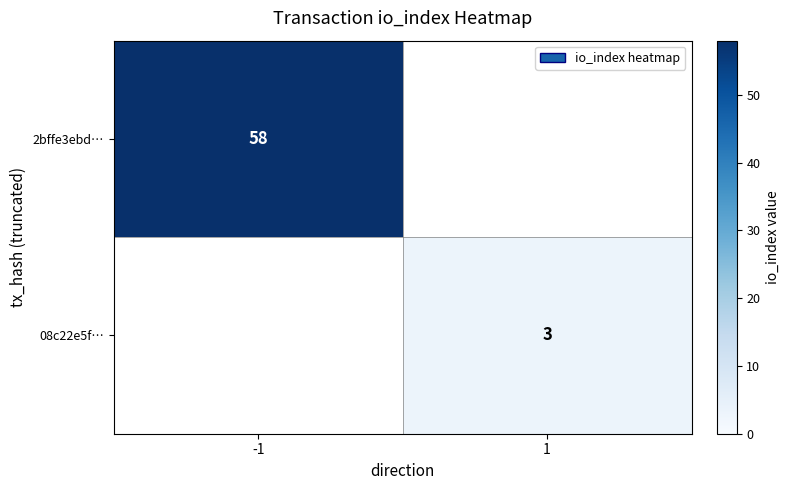

The 2bffe3ebd… series shows 58 at -1. True or false?

True